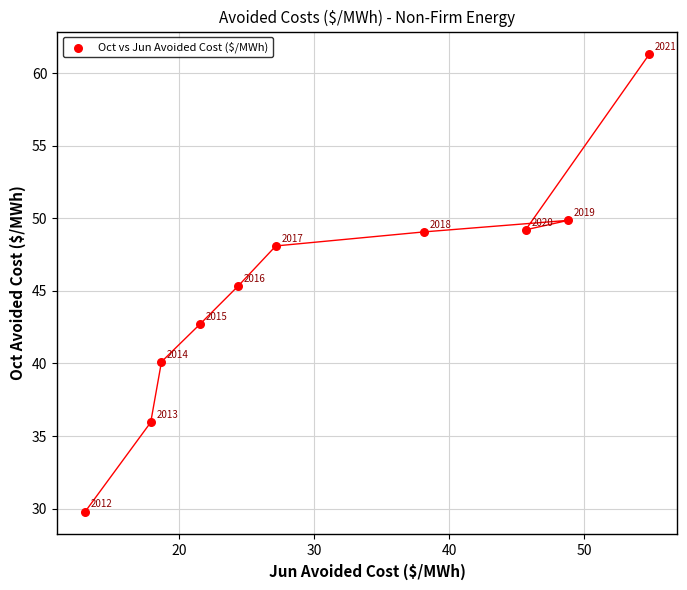

What is the range of X values (max minus min)?

41.7